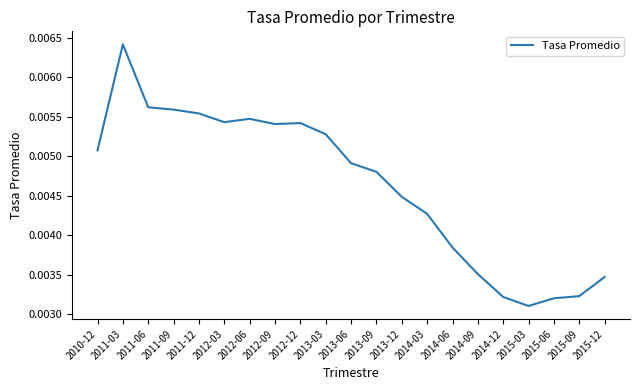

What position from the left is 2012-06?

7